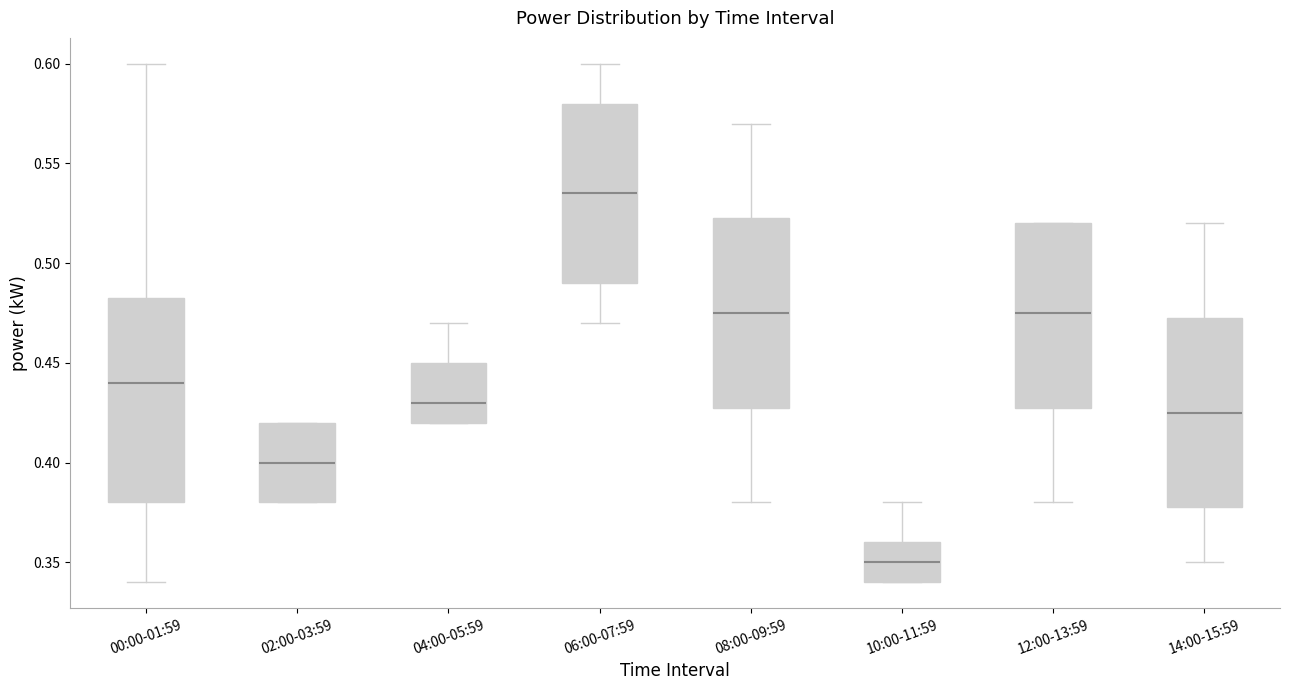

Reading left to right, transcribe this box plot: for each box, give where its median line is, the range the box spans, and where its two whiskers end, as read against the y-axis. The values are not printed on the chart, so give them approximately, as read against the axis.

00:00-01:59: median 0.440, box 0.380 to 0.485, whiskers 0.340 to 0.600
02:00-03:59: median 0.400, box 0.380 to 0.420, whiskers 0.380 to 0.420
04:00-05:59: median 0.430, box 0.420 to 0.450, whiskers 0.420 to 0.470
06:00-07:59: median 0.535, box 0.490 to 0.580, whiskers 0.470 to 0.600
08:00-09:59: median 0.475, box 0.430 to 0.525, whiskers 0.380 to 0.570
10:00-11:59: median 0.350, box 0.340 to 0.360, whiskers 0.340 to 0.380
12:00-13:59: median 0.475, box 0.430 to 0.520, whiskers 0.380 to 0.520
14:00-15:59: median 0.425, box 0.380 to 0.475, whiskers 0.350 to 0.520